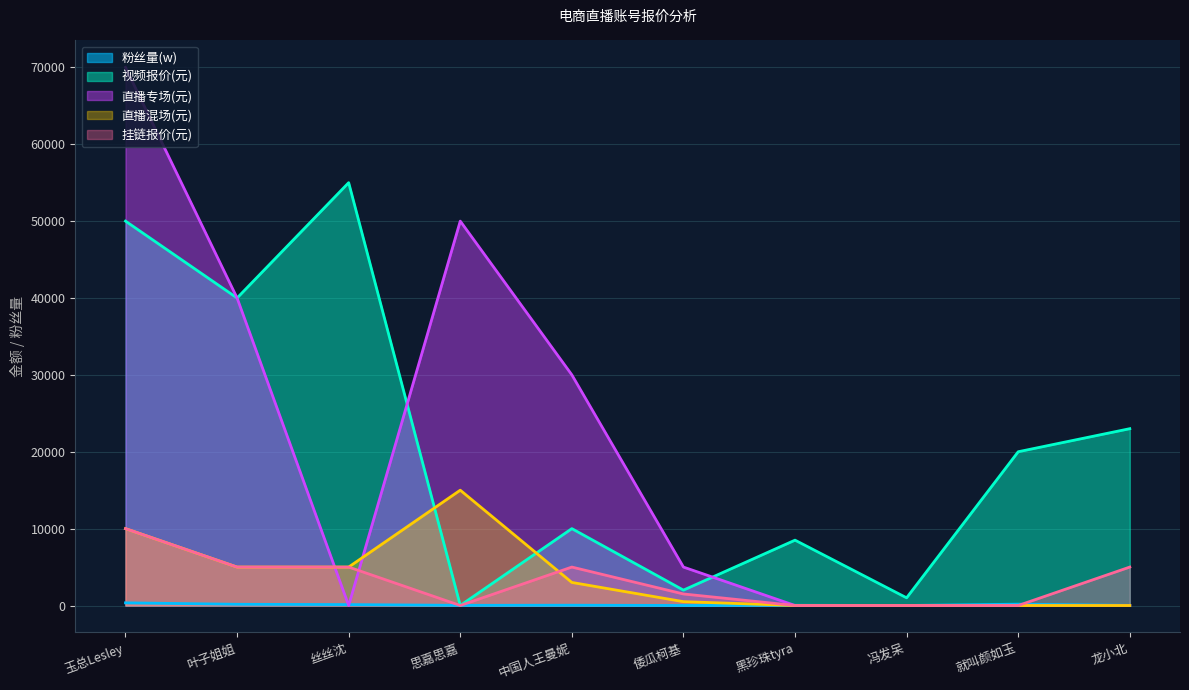

At which category does 直播混场(元) reach its first local peak?

思嘉思嘉